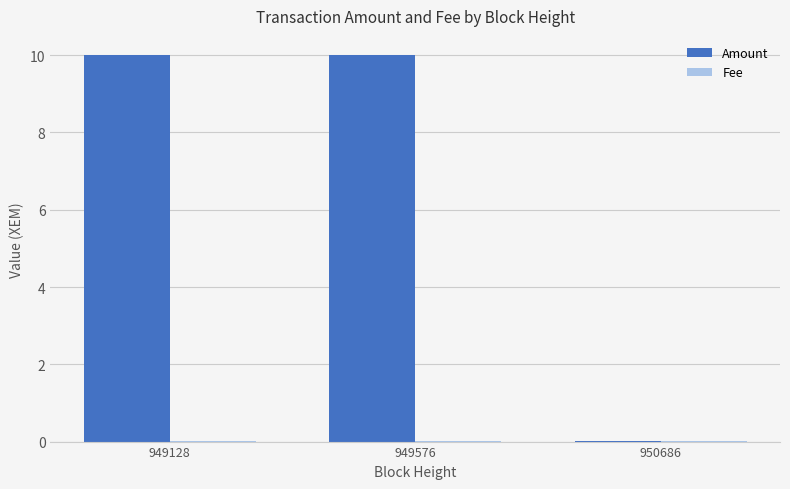

True or false: Amount has a value of 15.6 at 949576.

False